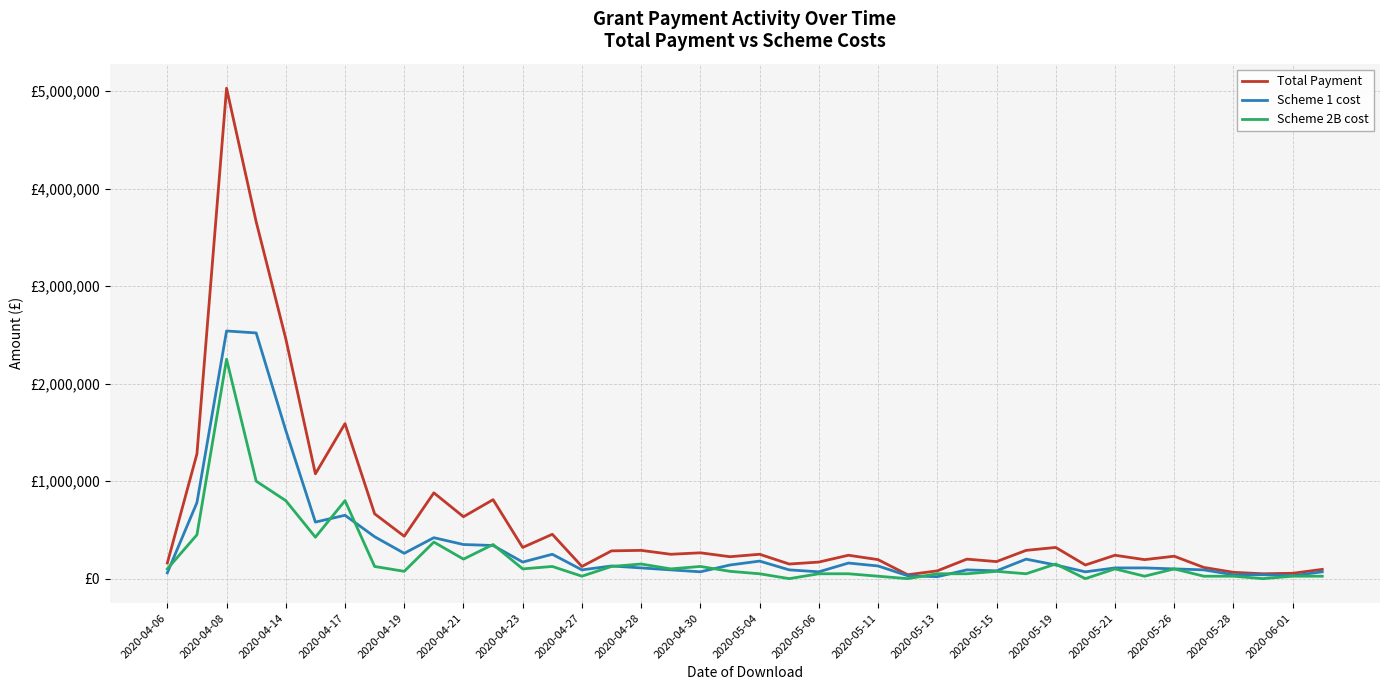

Reading right to left, extract all data points from this chart.

Total Payment: 95000	55000	50000	65000	115000	230000	195000	240000	140000	320000	290000	175000	200000	80000	40000	195000	240000	170000	150000	250000	225000	265000	250000	290000	285000	125000	455000	320000	810000	635000	880000	435000	665000	1590000	1075000	2460000	3660000	5030000	1280000	160000
Scheme 1 cost: 70000	30000	40000	40000	90000	100000	110000	110000	70000	140000	200000	80000	90000	20000	30000	130000	160000	70000	90000	180000	140000	70000	90000	110000	130000	90000	250000	170000	340000	350000	420000	260000	430000	650000	580000	1520000	2520000	2540000	780000	60000
Scheme 2B cost: 25000	25000	0	25000	25000	100000	25000	100000	0	150000	50000	75000	50000	50000	0	25000	50000	50000	0	50000	75000	125000	100000	150000	125000	25000	125000	100000	350000	200000	375000	75000	125000	800000	425000	800000	1000000	2250000	450000	100000